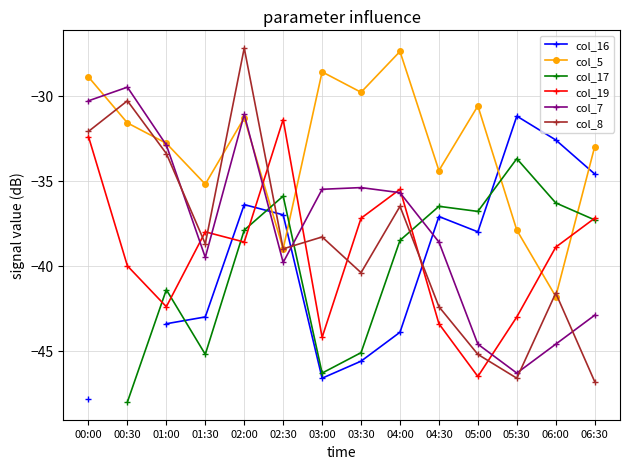

List the labels in order of col_19 value, largest first.

02:30, 00:00, 04:00, 03:30, 06:30, 01:30, 02:00, 06:00, 00:30, 01:00, 05:30, 04:30, 03:00, 05:00